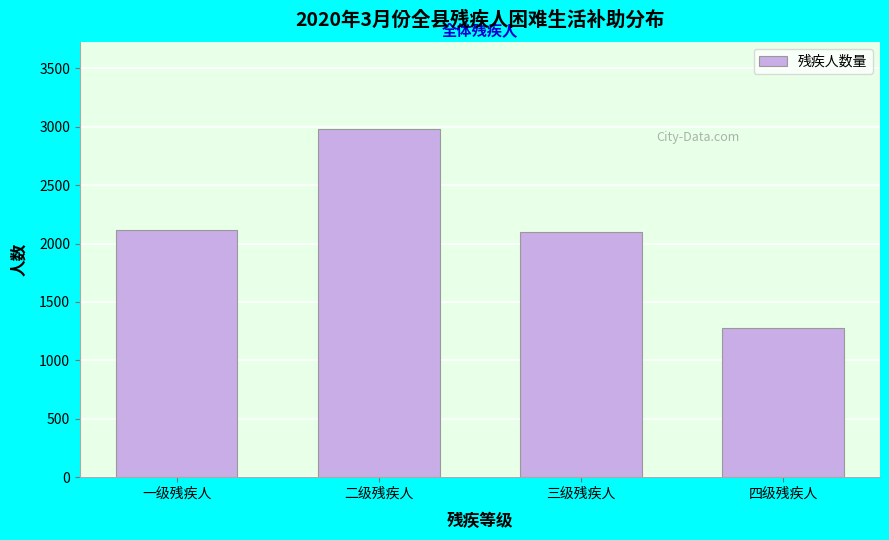

Reading left to right, transcribe all the data shown in this chart.

2120	2980	2100	1277